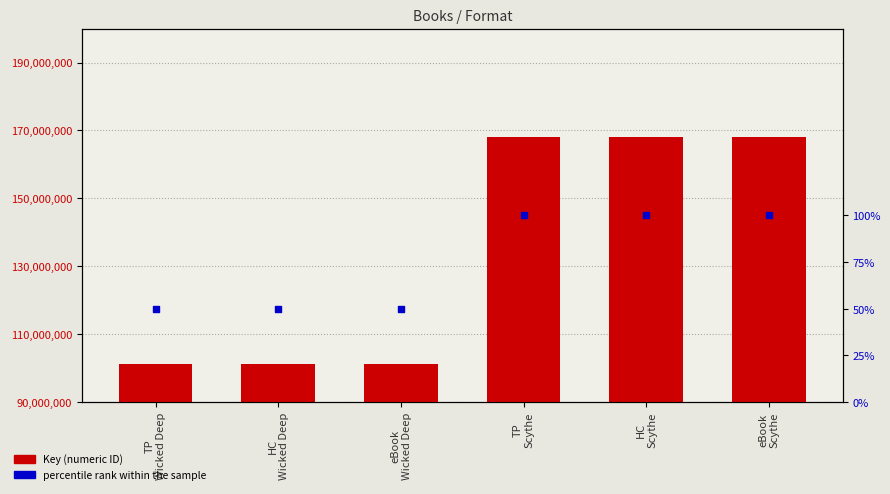

What are all the series names shown in the legend?

Key (numeric ID), percentile rank within the sample